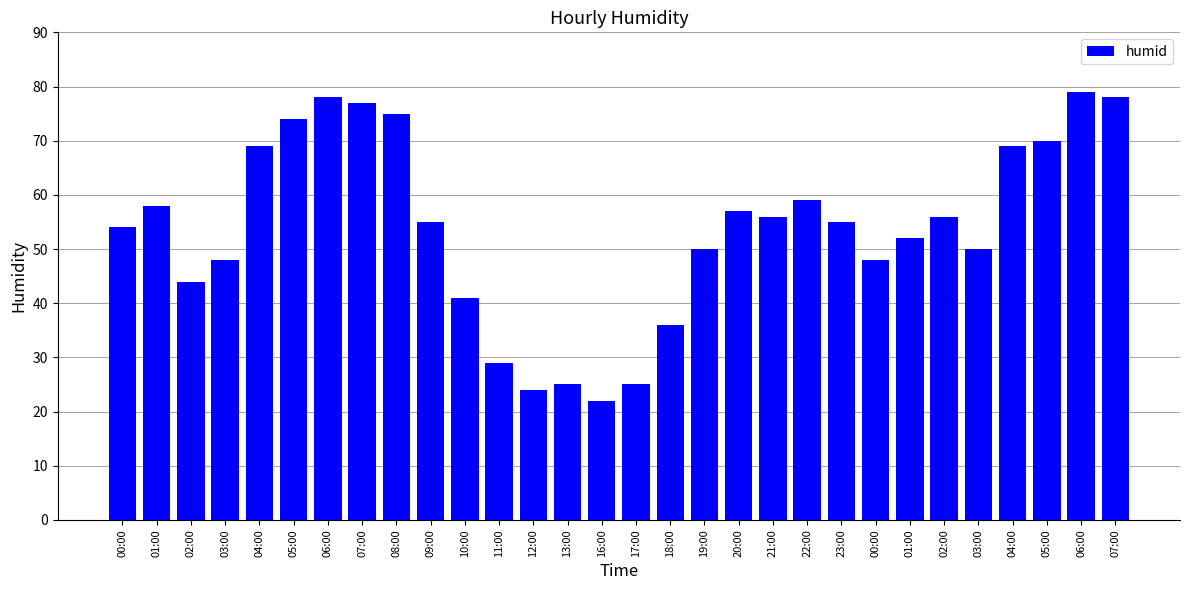

The value at 09:00 is 77. True or false?

False